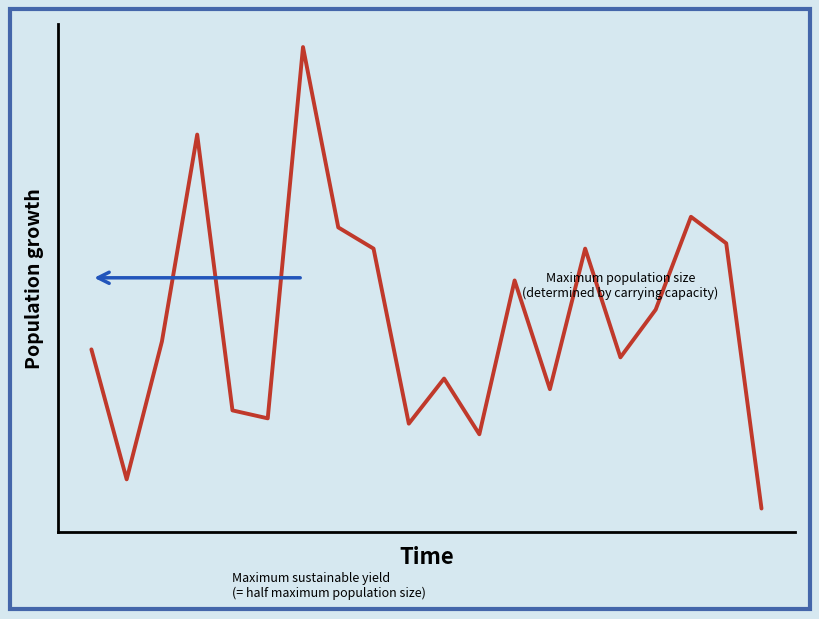

What is the value of the 16th point from the left?

39713